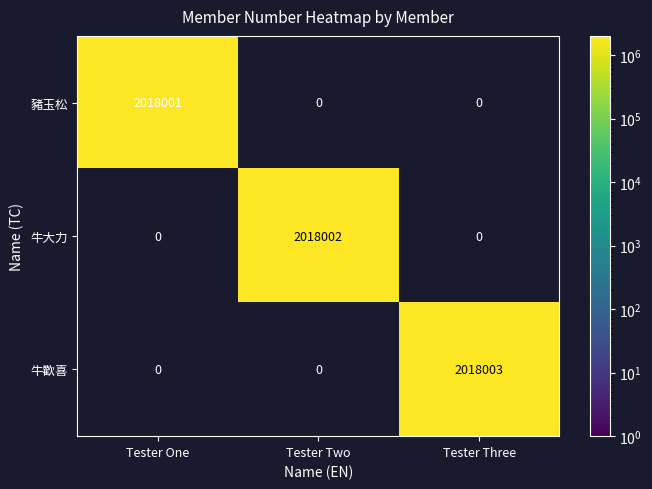

Reading right to left, list all the values displayed in this chart.

豬玉松: 0	0	2018001
牛大力: 0	2018002	0
牛歡喜: 2018003	0	0